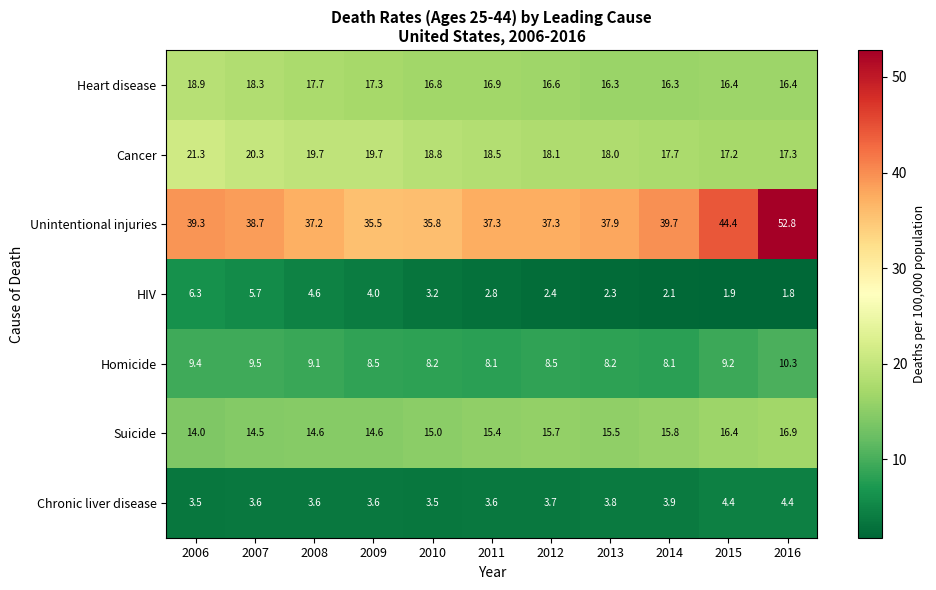

What is the difference between the maximum and minimum values in the Cancer series?

4.1